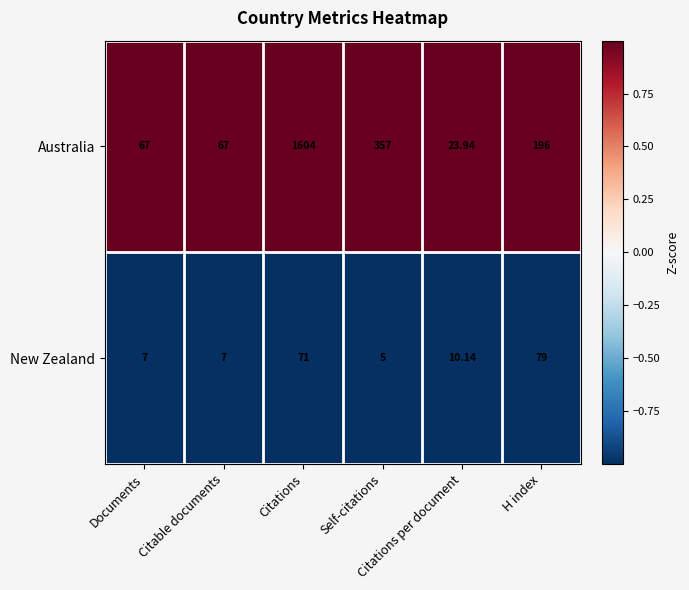

Which series has the largest range (max minus min)?

Australia